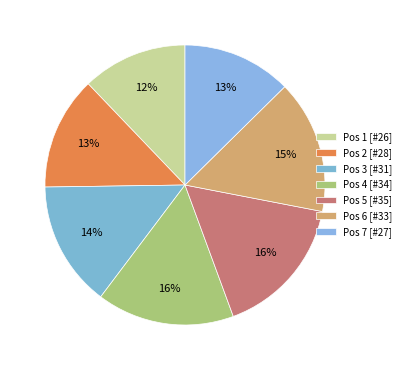

Does any single category account for the majority?

No